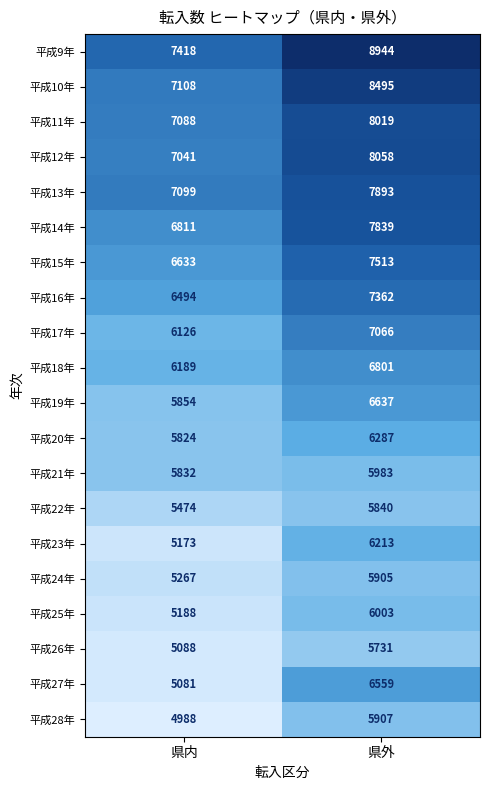

Is it true that 平成10年 equals 8495 at 県外?

True